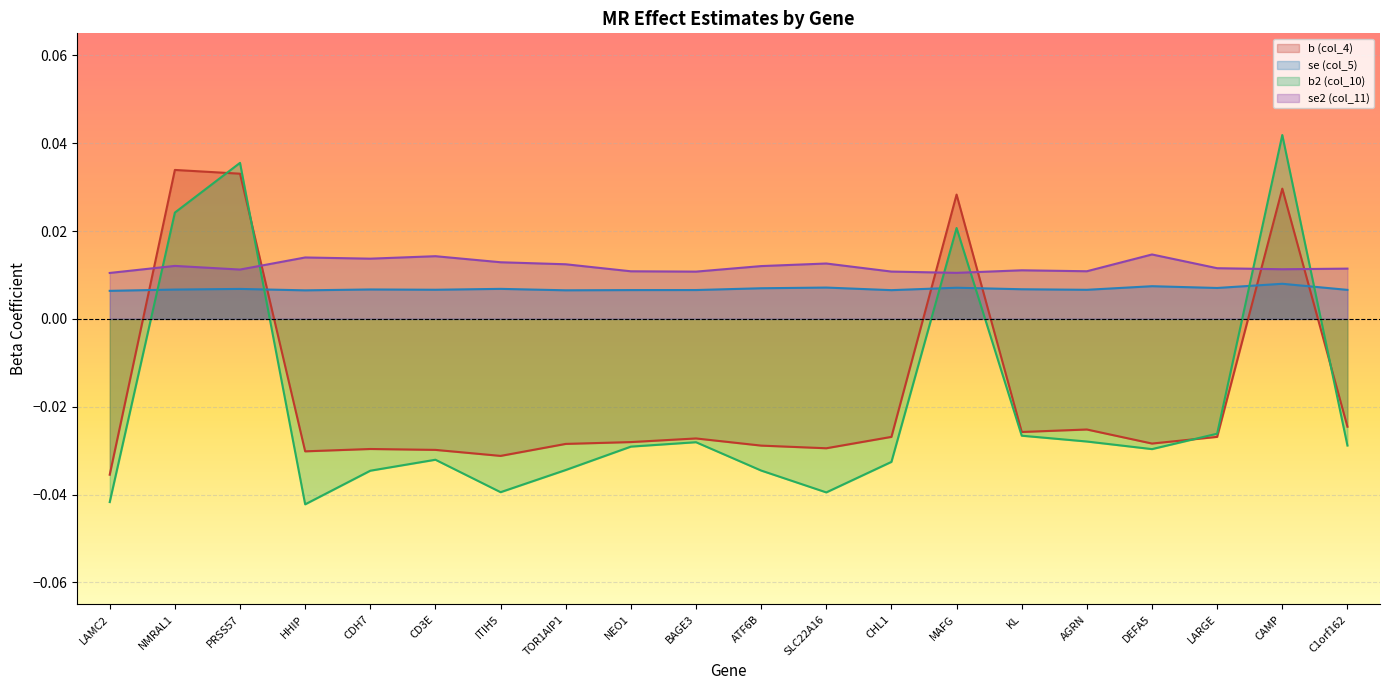

What is the label of the 1st point from the right?

C1orf162